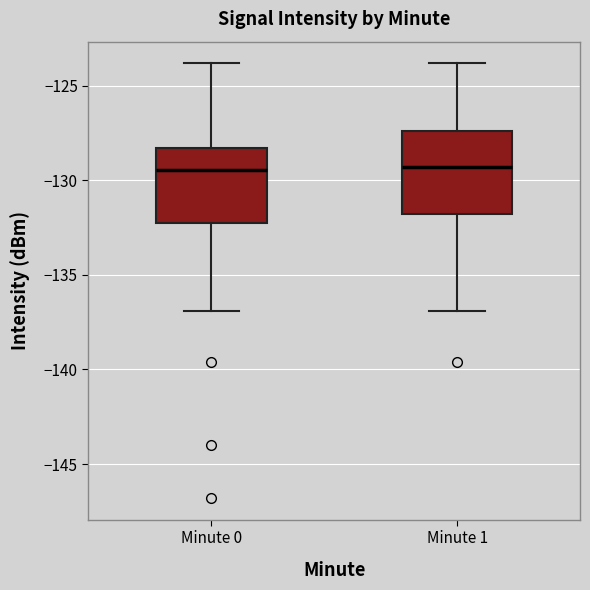

Reading left to right, transcribe this box plot: for each box, give where its median line is, the range the box spans, and where its two whiskers end, as read against the y-axis. The values are not printed on the chart, so give them approximately, as read against the axis.

Minute 0: median -129.5, box -132.5 to -128.5, whiskers -137.0 to -124.0
Minute 1: median -129.5, box -132.0 to -127.5, whiskers -137.0 to -124.0